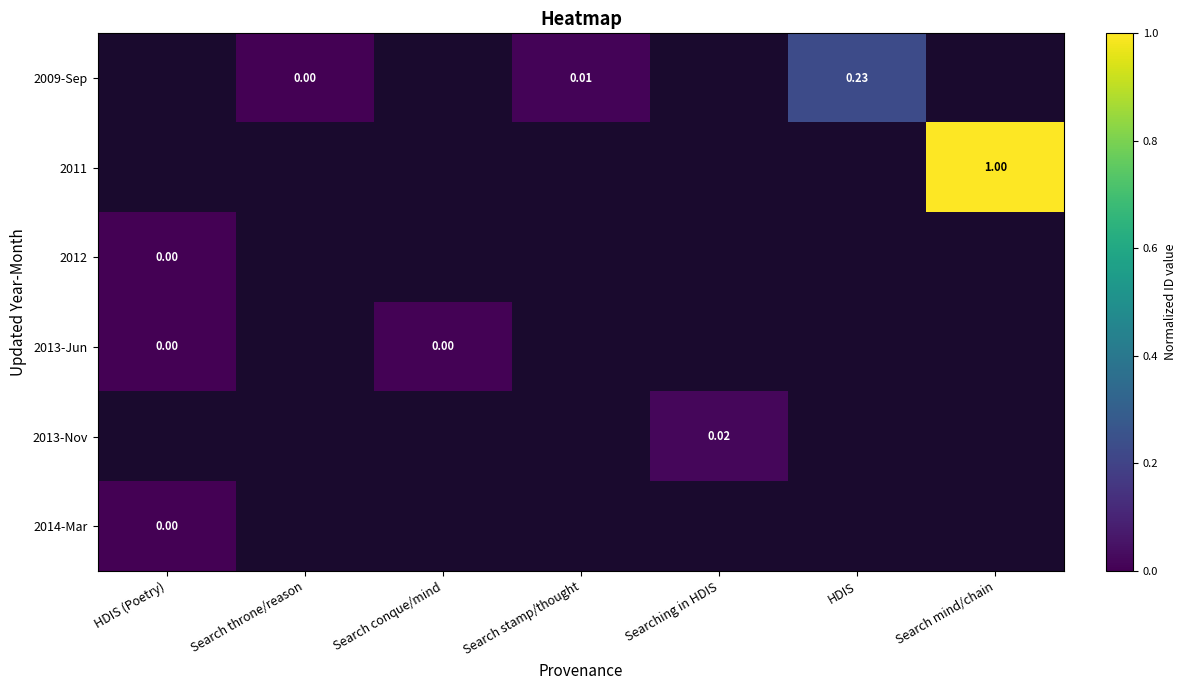

Is the value of 2009-Sep at HDIS (Poetry) greater than the value of 2013-Jun at HDIS (Poetry)?

No